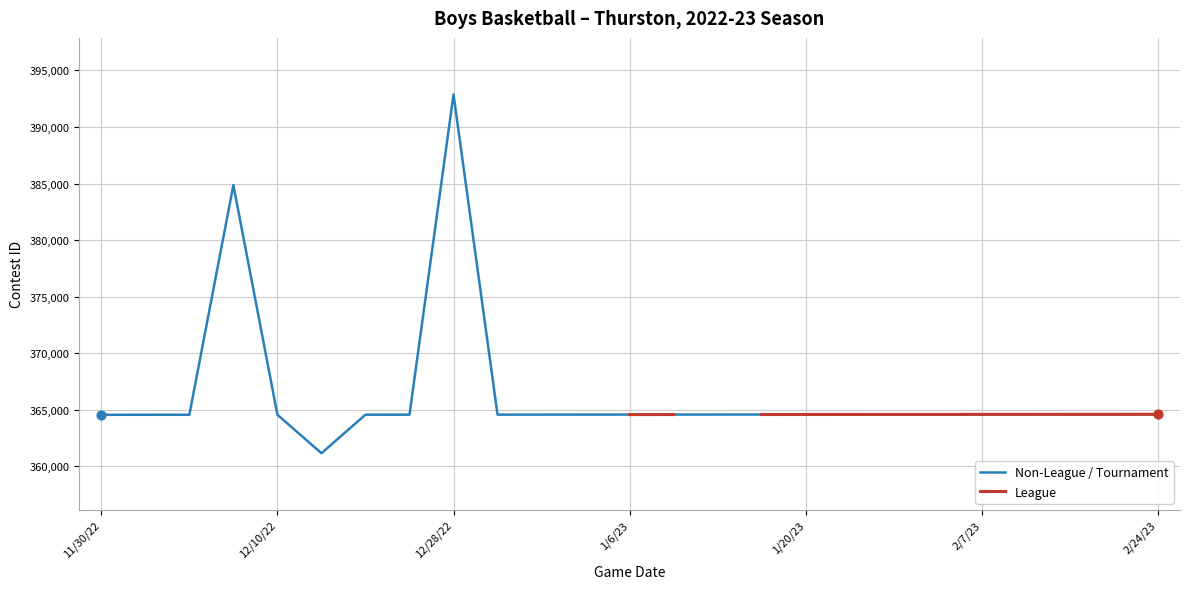

What is the ratio of the value at 12/28/22 to the value at 2/3/23?

1.1